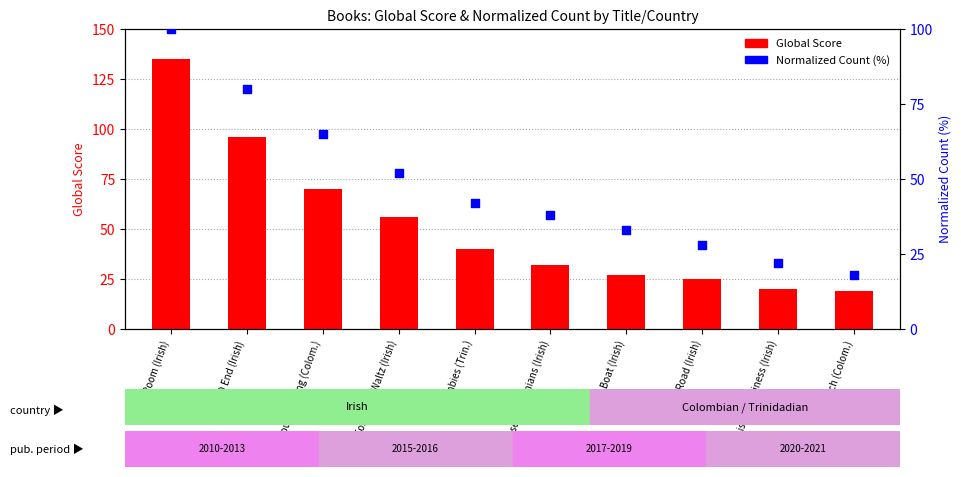

What is the total value across all series at Forgotten Waltz (Irish)?

108